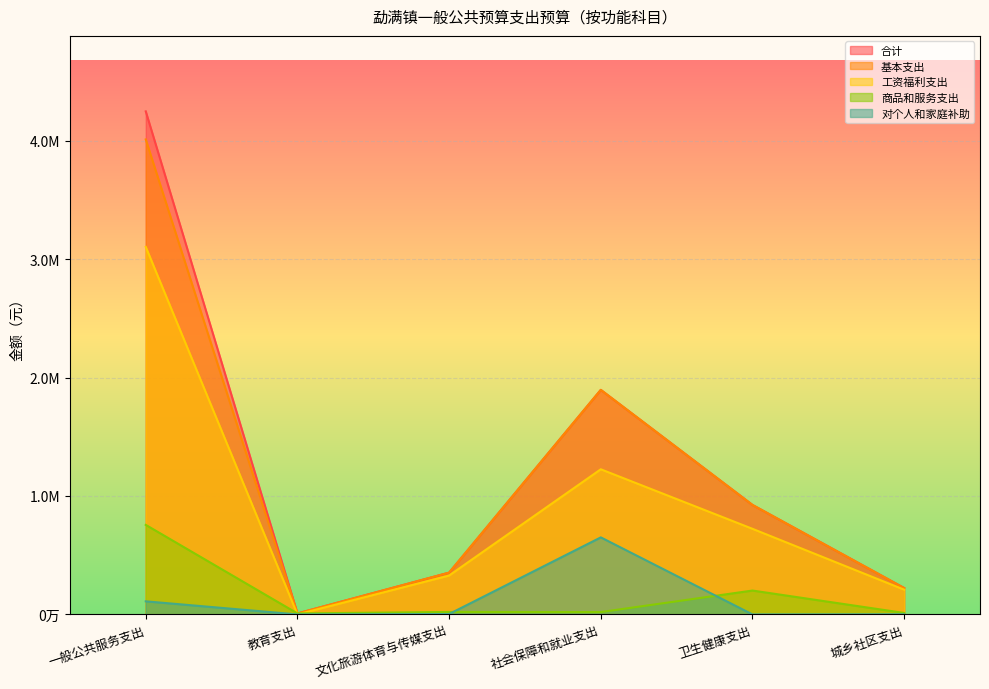

Between which two adjacent categories do 对个人和家庭补助 and 商品和服务支出 first intersect?

文化旅游体育与传媒支出 and 社会保障和就业支出